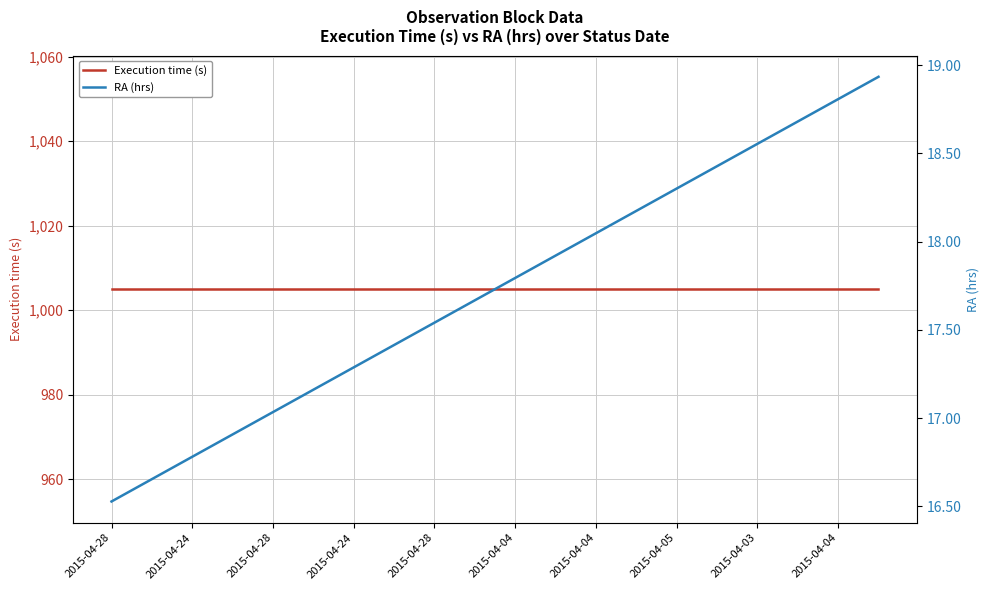

Is this an area chart (filled region under the line)?

No